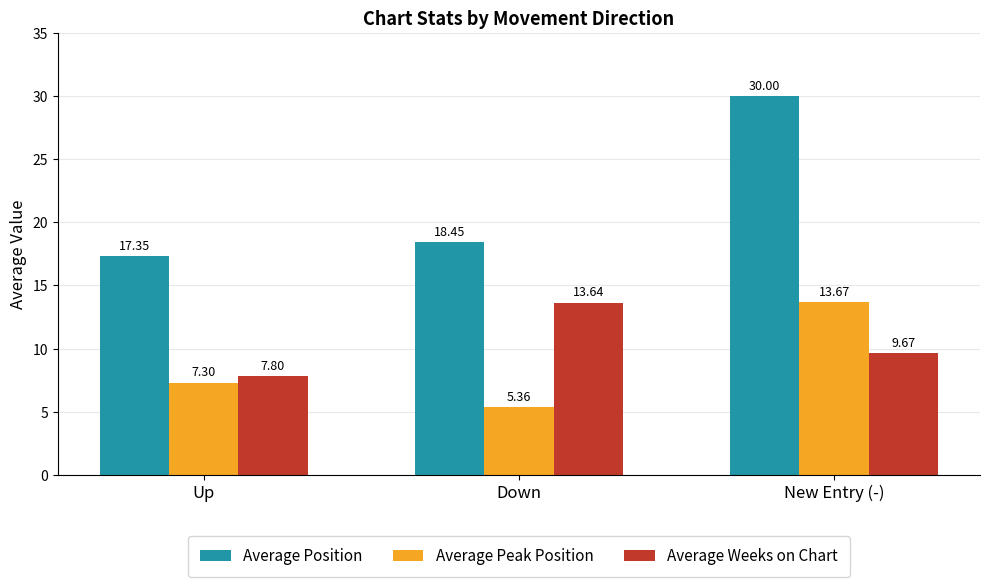

How many bars are there in total?

9